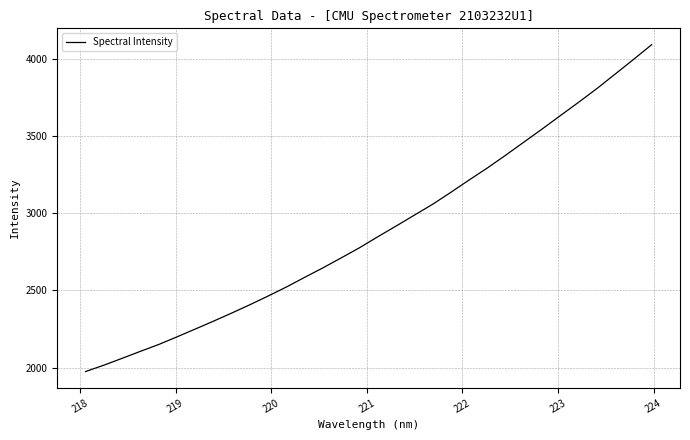

Reading left to right, extract all data points from this chart.

1975.3	2016.4	2060.8	2106.1	2150.4	2199.8	2250.4	2301.6	2354.2	2408.4	2464.9	2523.3	2585.9	2647.3	2711.8	2777.4	2848.5	2917.7	2988.3	3058.5	3136.2	3216.0	3293.7	3376.2	3461.2	3545.8	3632.7	3719.1	3807.6	3901.3	3995.6	4091.4